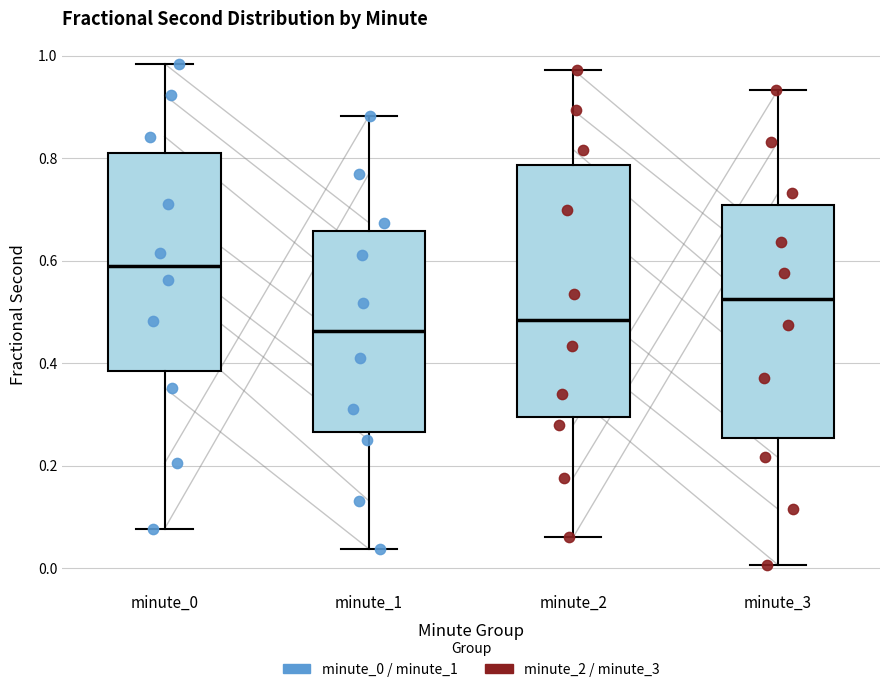

Where does the lower whisker of the box for minute_3 end on the y-axis? The values are not printed on the chart, so give them approximately, as read against the axis.

0.00